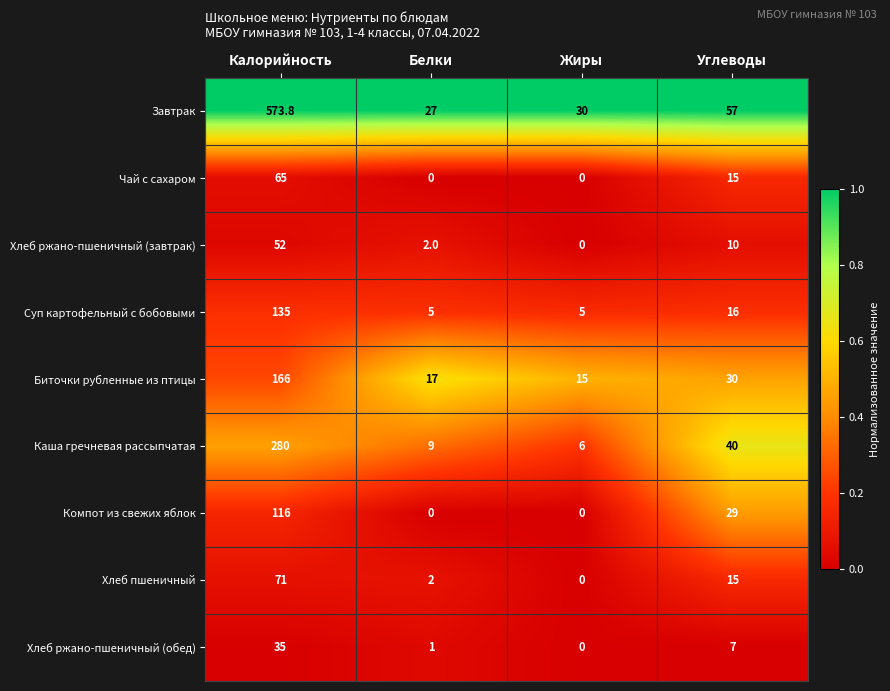

What is the total value across all series at Калорийность?

1493.8